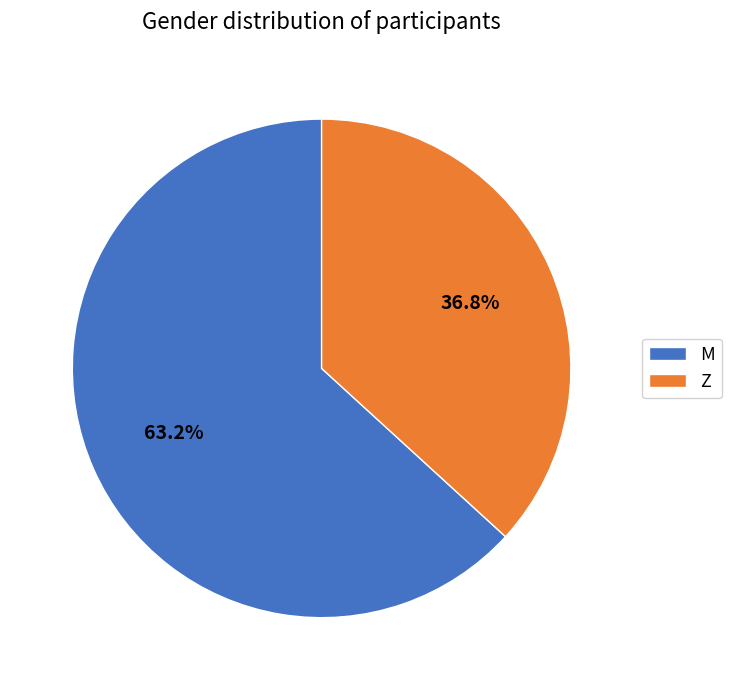

Is M the majority of the pie?

Yes